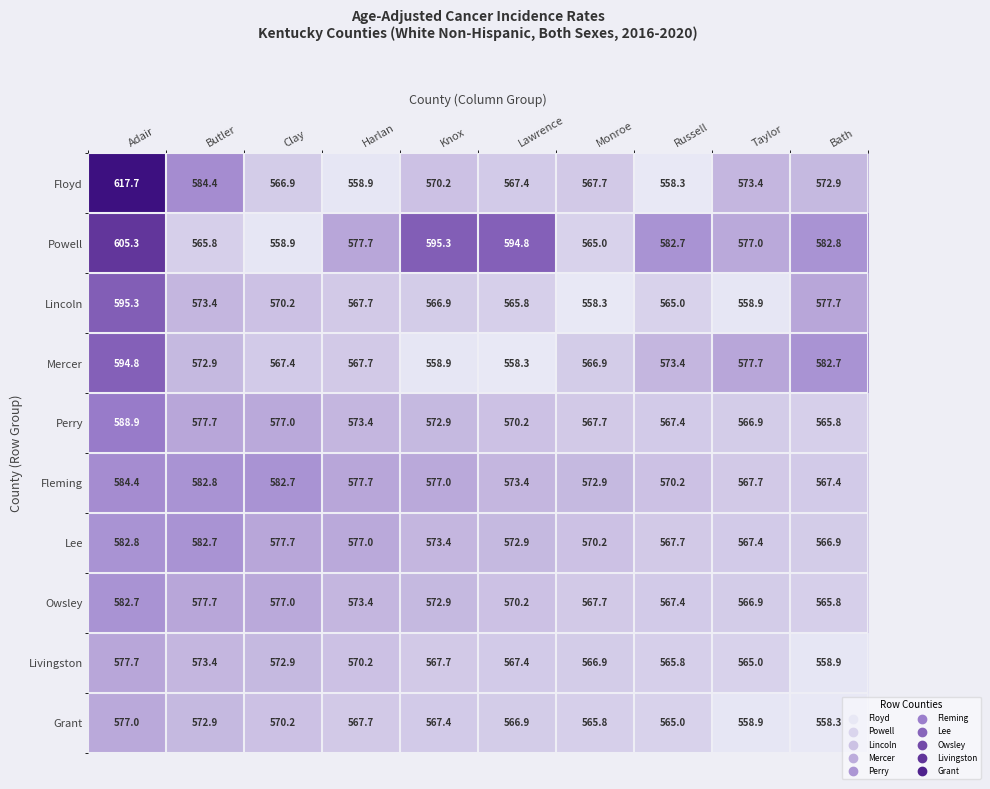

The Grant series shows 386.9 at Taylor. True or false?

False